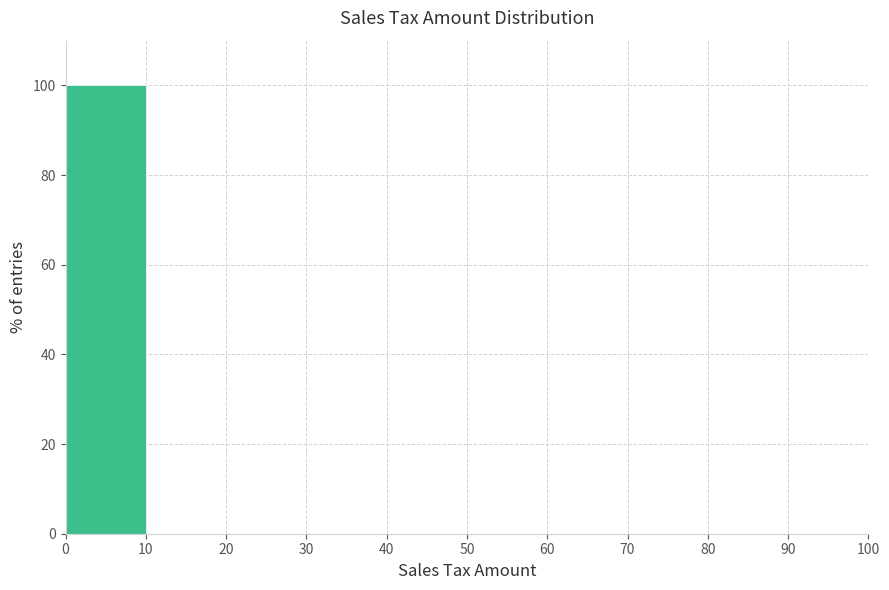

How tall is the bar that spans 0 to 10 on the x-axis? The values are not printed on the chart, so give them approximately, as read against the axis.

100